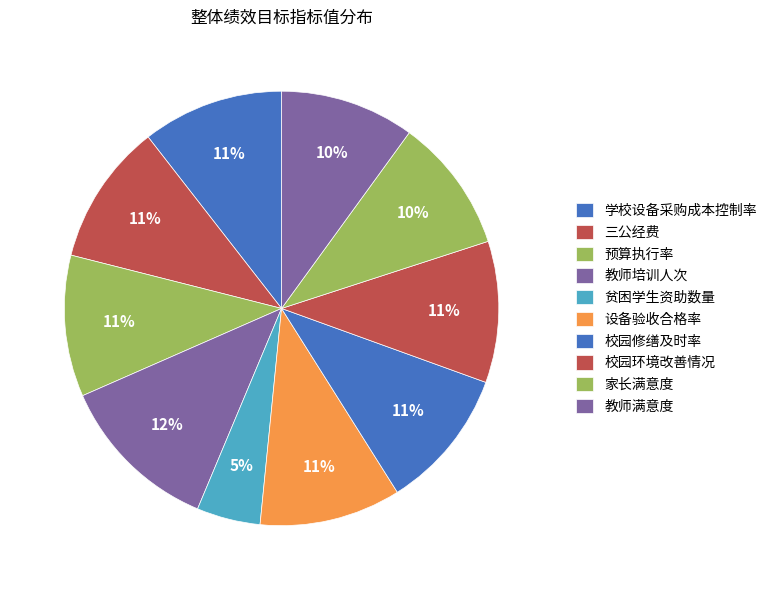

Count the number of slices in the pie.

10